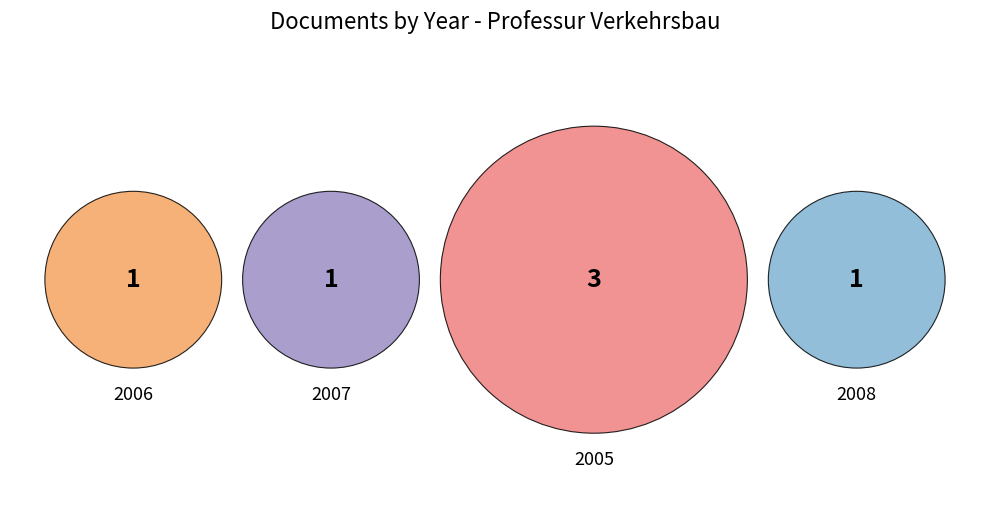

True or false: OPUS4-1274 accounts for 5% of the total.

False